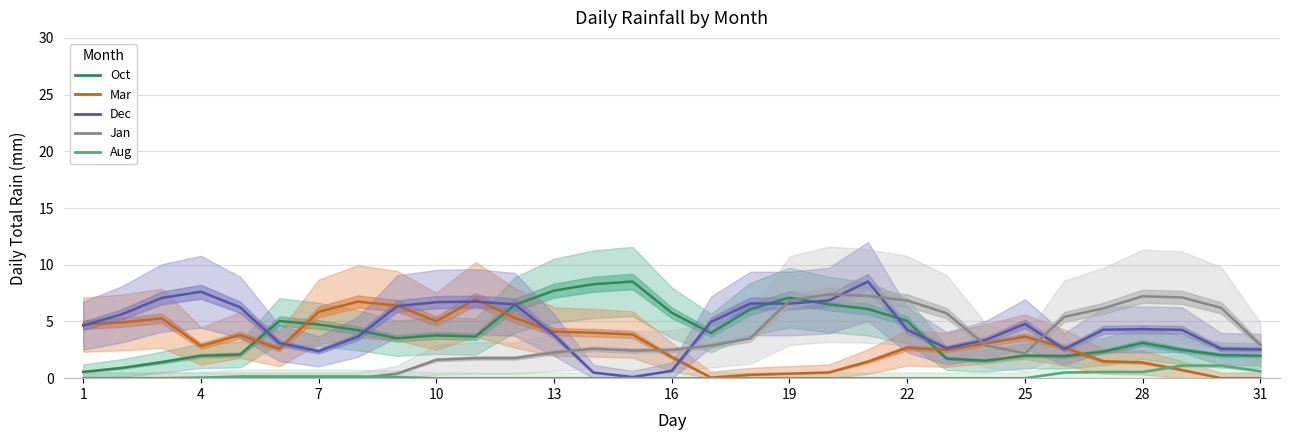

How many interior local peaks does the Jan series have?

3